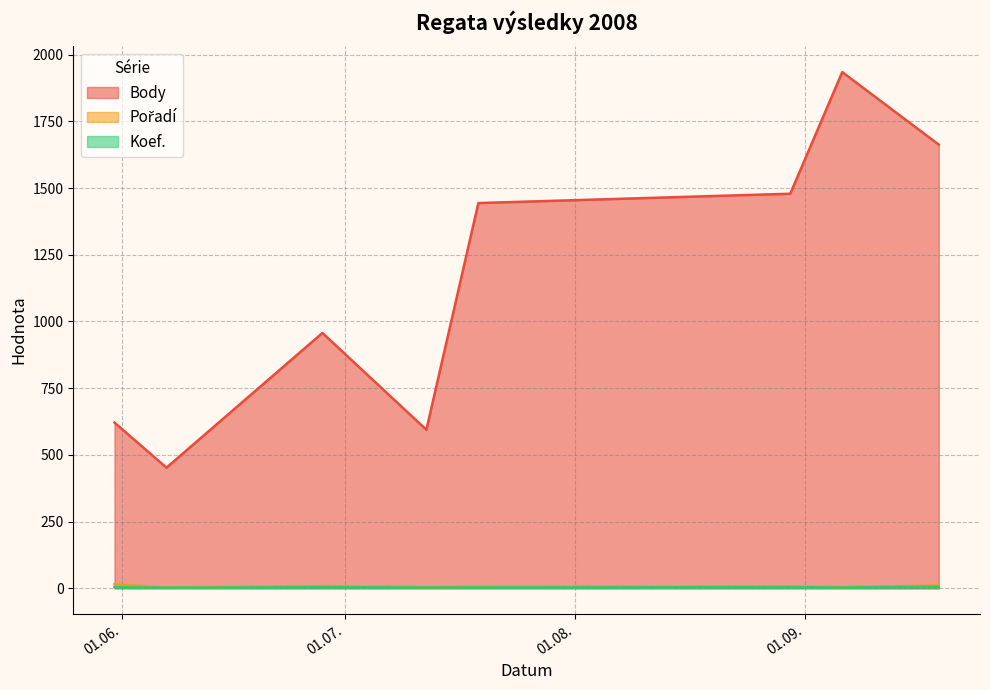

At which label is Body closest to 1193?

2008-06-28